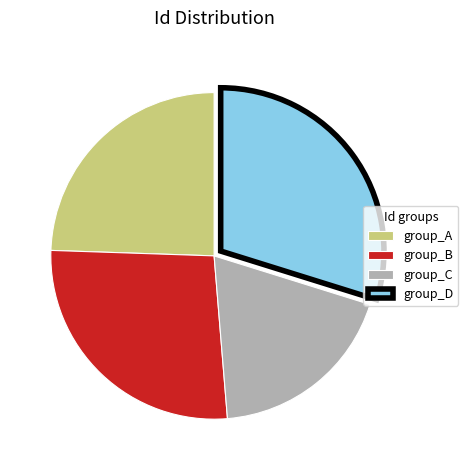

Does group_C account for over 50% of the chart?

No